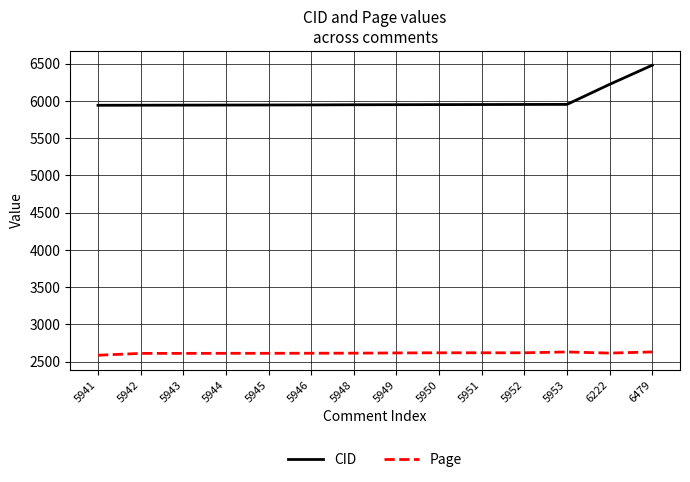

What is the minimum value shown in the chart?

2587